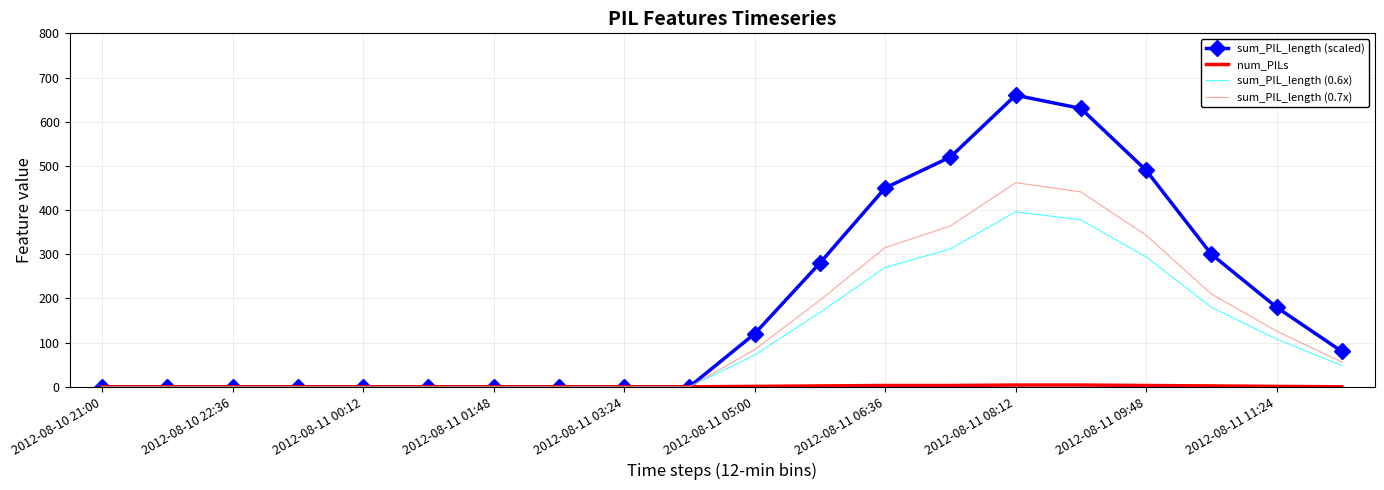

Which series has the largest total across all categories?

sum_PIL_length (scaled)